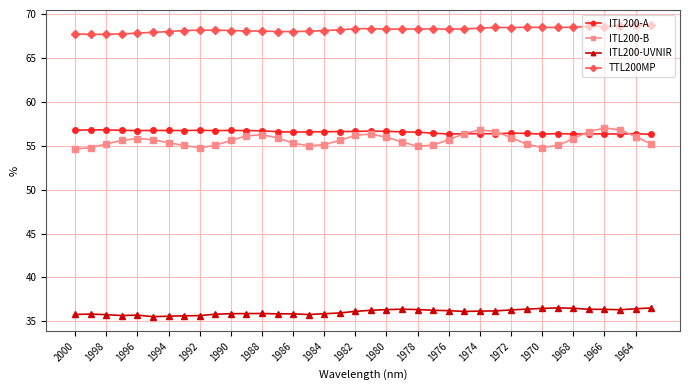

True or false: ITL200-B has more than 1 interior local peaks.

True